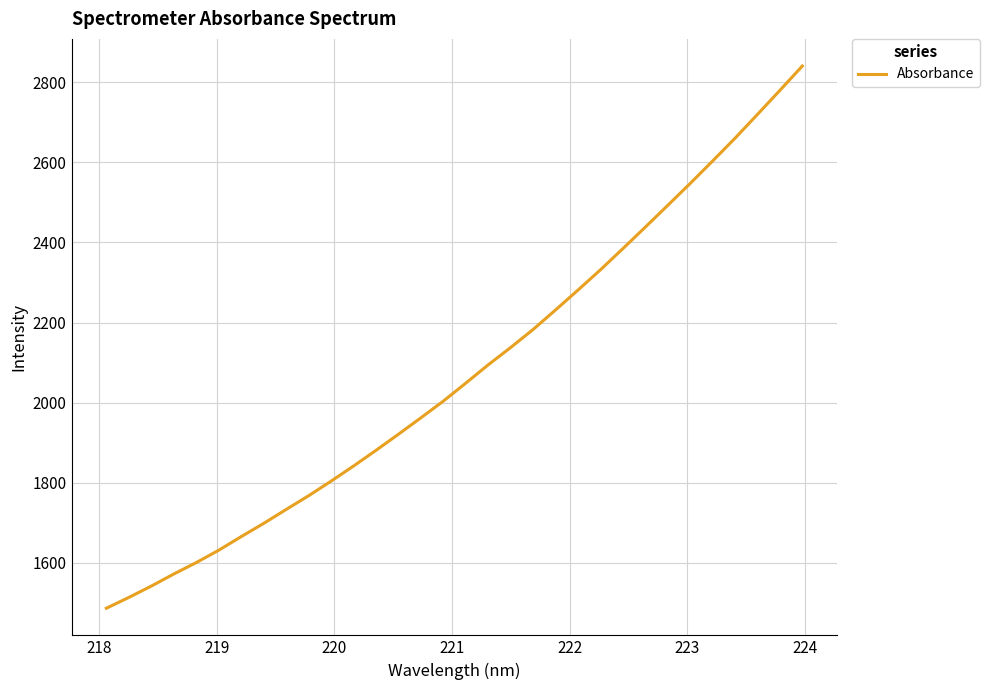

What is the difference between the maximum and minimum values?

1353.3